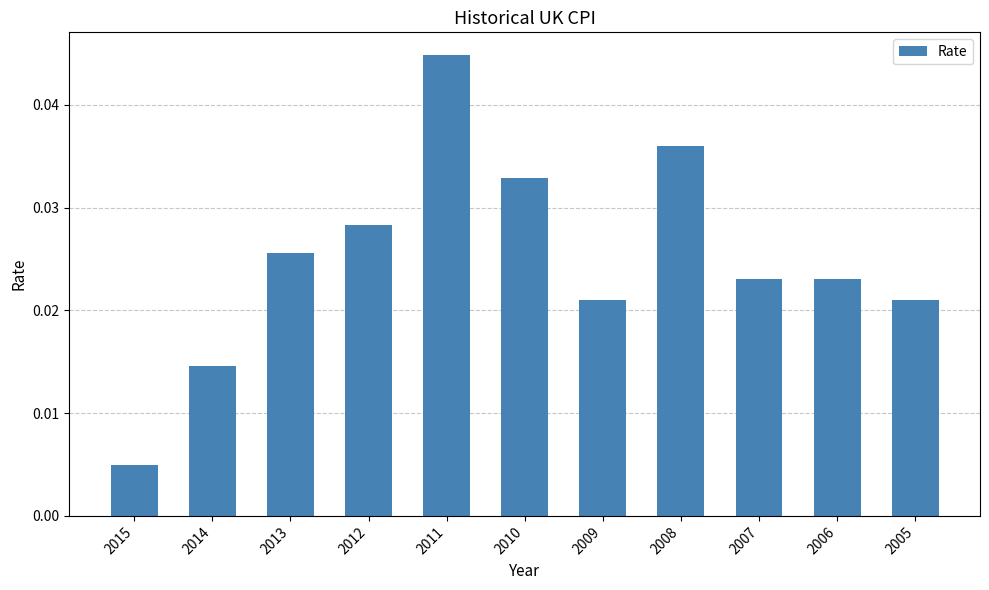

At which label is the value closest to 0?

2015